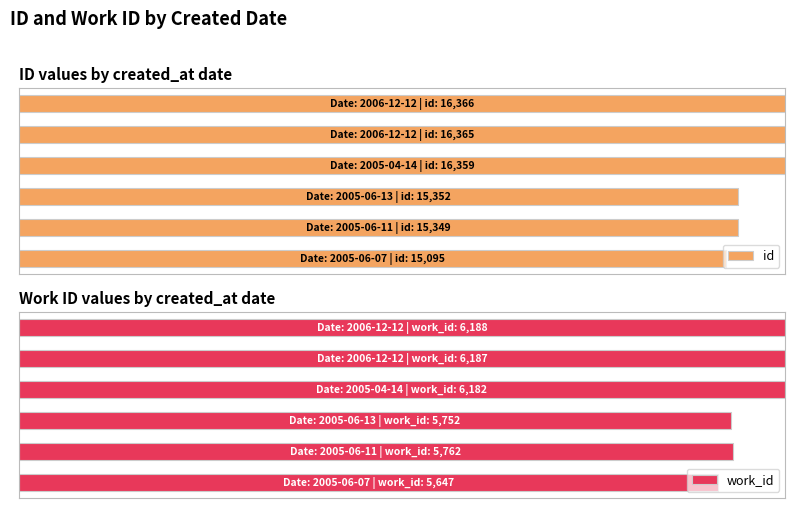

How many groups of bars are there?

6